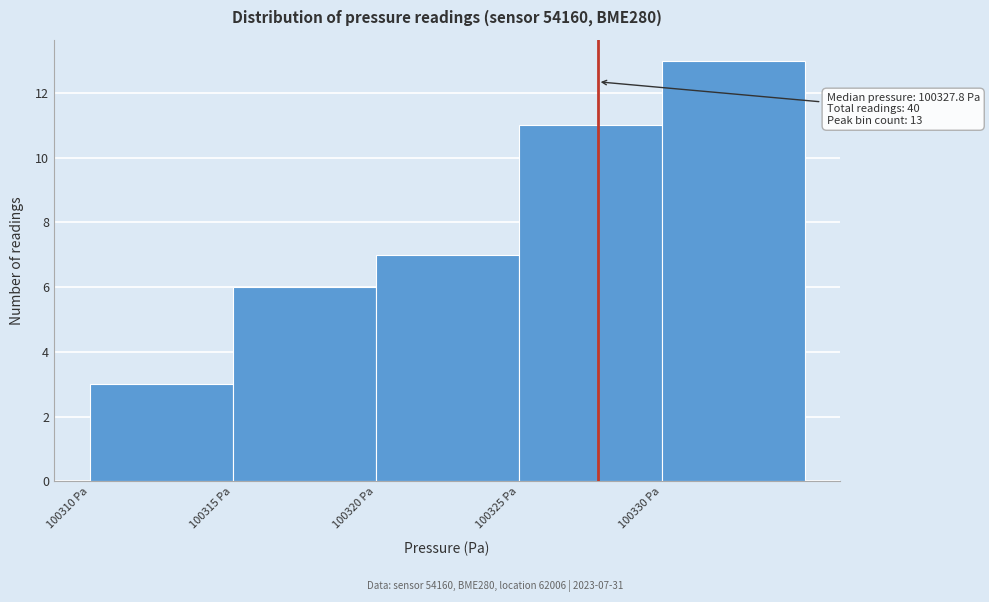

Over which range of the x-axis is the bar tallest?

100330 to 100335